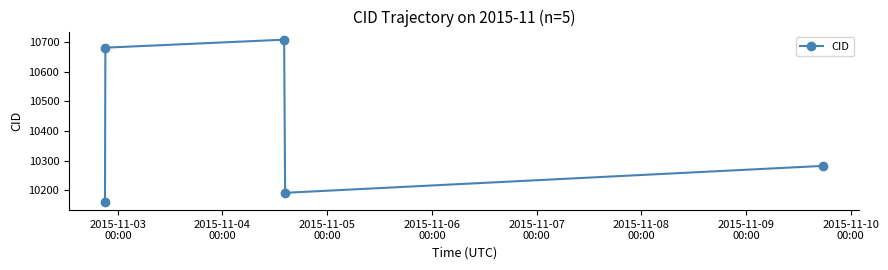

What is the difference between the second highest and second lowest values?

490